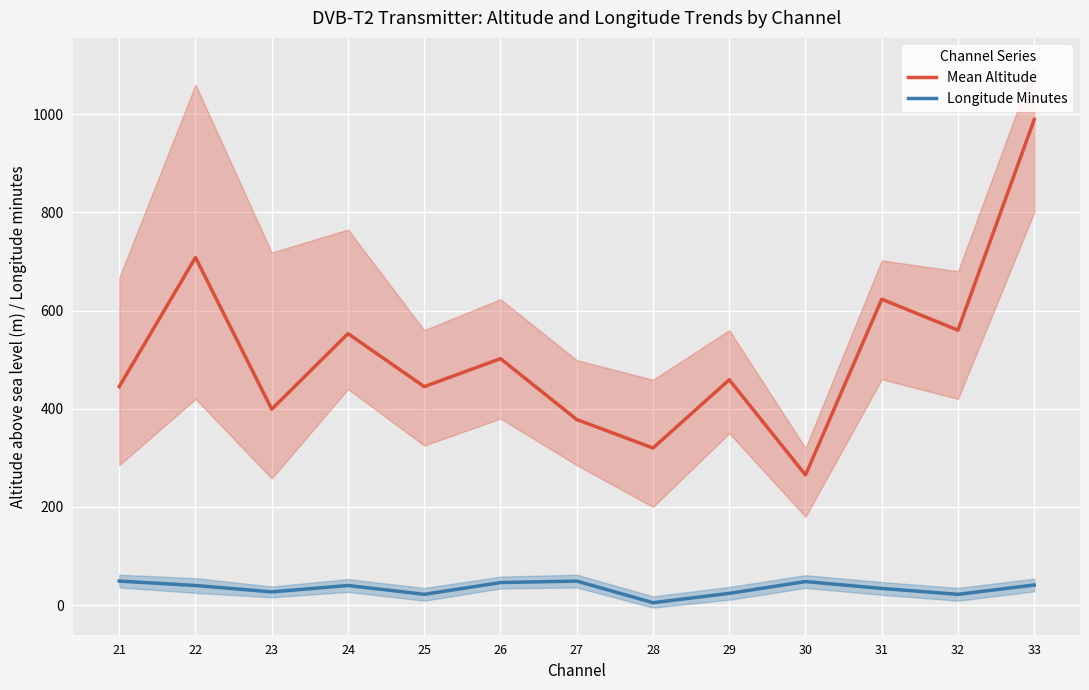

What are all the series names shown in the legend?

Mean Altitude, Longitude Minutes